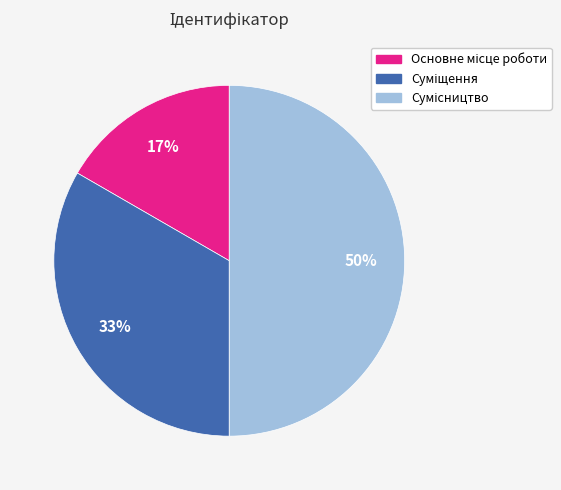

To the nearest percent, what is the average slice percentage?

33%